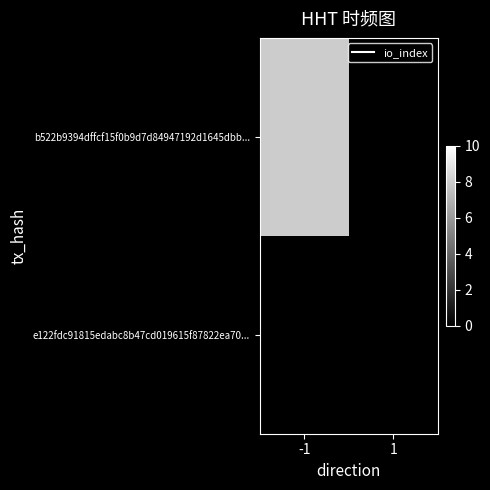

What is the greatest value displayed?

8